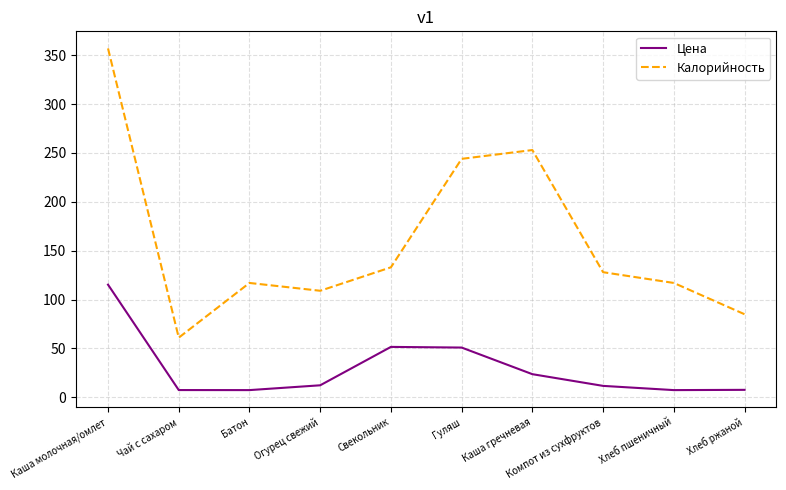

What position from the left is Компот из сухфруктов?

8